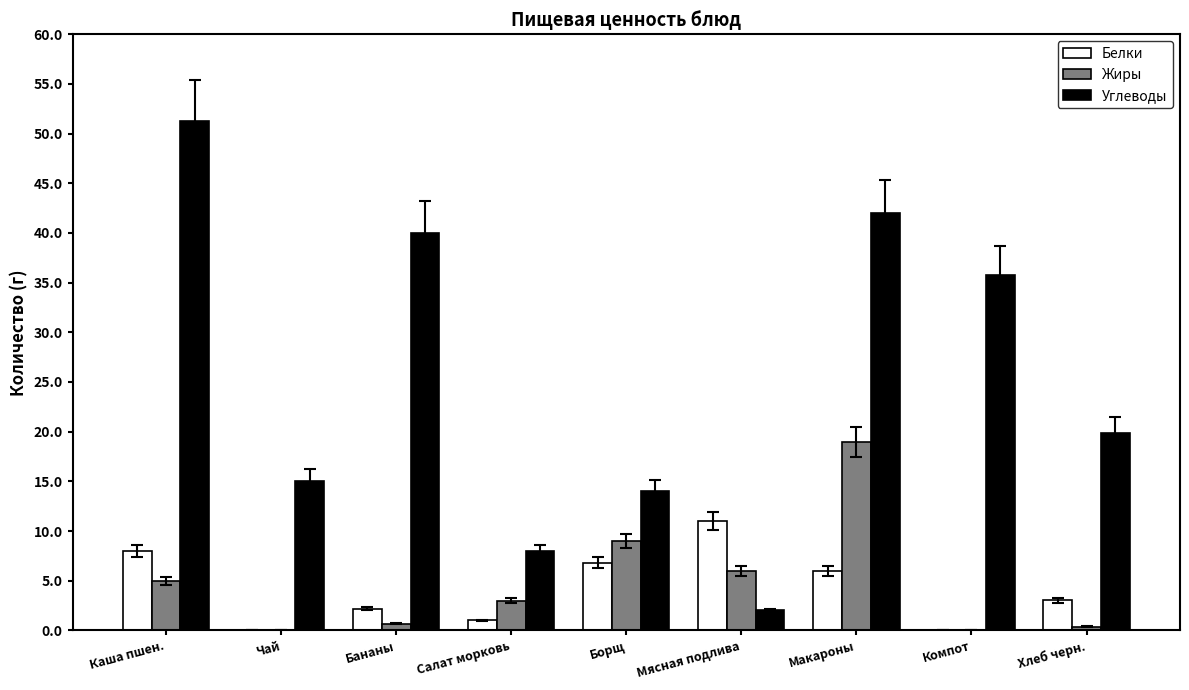

Count the number of categories in the chart.

9